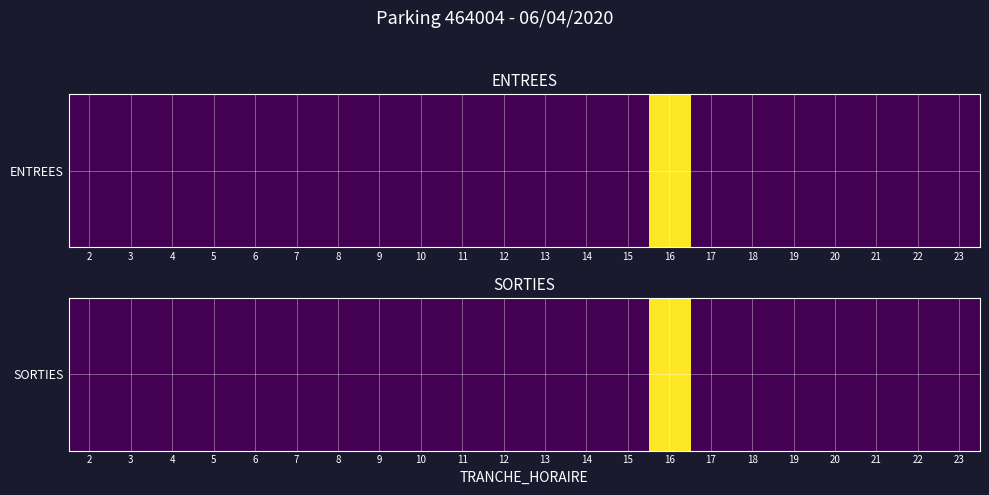

Rank the categories by value from lowest to highest.

2, 3, 4, 5, 6, 7, 8, 9, 10, 11, 12, 13, 14, 15, 17, 18, 19, 20, 21, 22, 23, 16